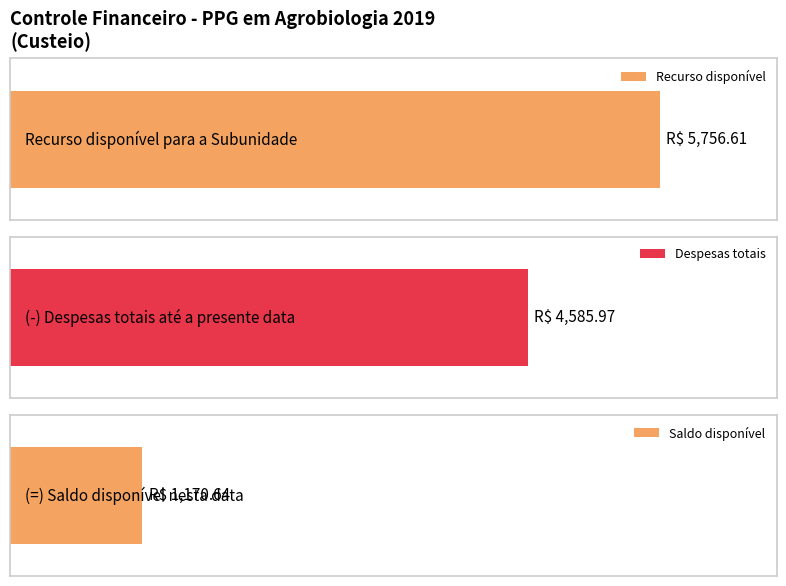

At which category is the sum across all series the highest?

Recurso disponível